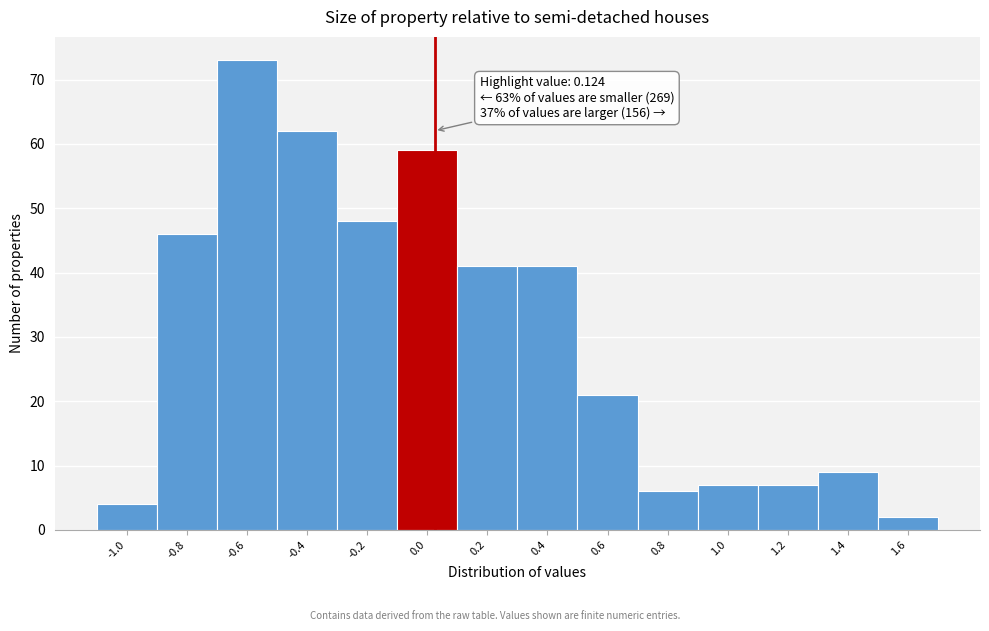

Reading left to right, extract all data points from this chart.

-1.0=4	-0.8=46	-0.6=73	-0.4=62	-0.2=48	0.0=59	0.2=41	0.4=41	0.6=21	0.8=6	1.0=7	1.2=7	1.4=9	1.6=2